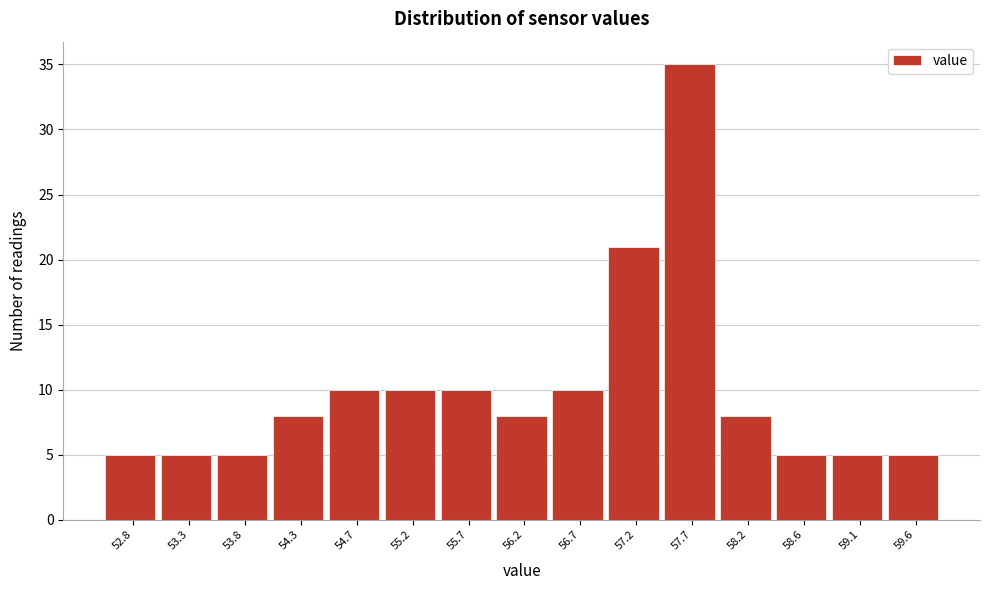

Reading left to right, list all the values displayed in this chart.

52.8=5	53.3=5	53.8=5	54.3=8	54.7=10	55.2=10	55.7=10	56.2=8	56.7=10	57.2=21	57.7=35	58.2=8	58.6=5	59.1=5	59.6=5